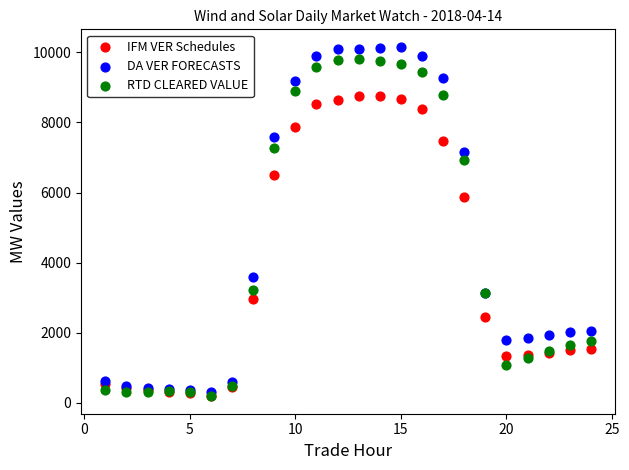

In the RTD CLEARED VALUE series, what Y value is closest to 5005?

3219.2